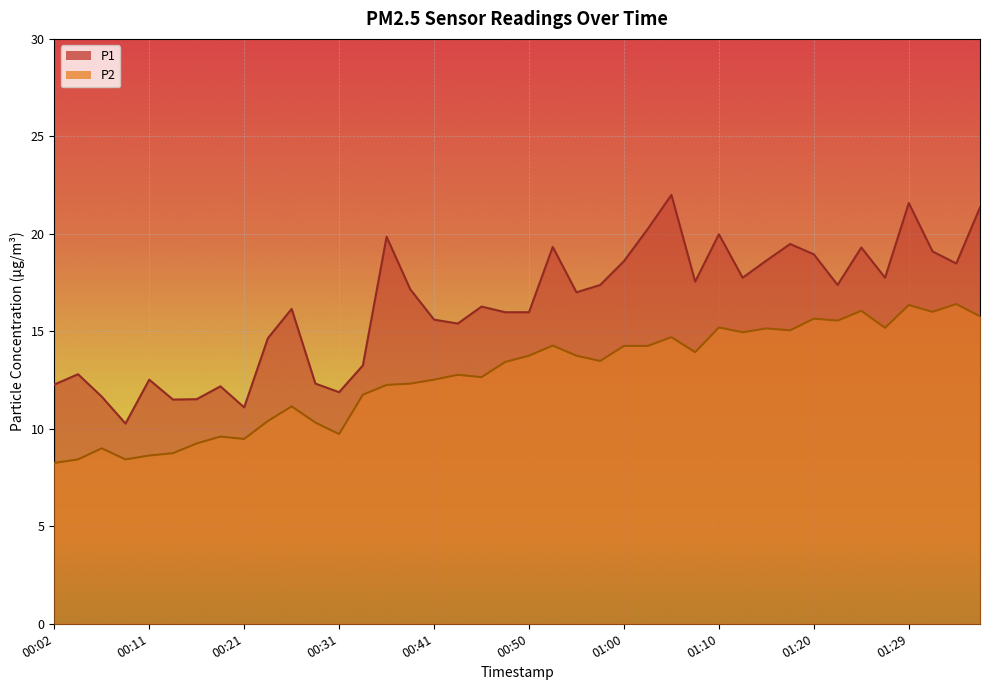

What position from the right is 00:11?

36